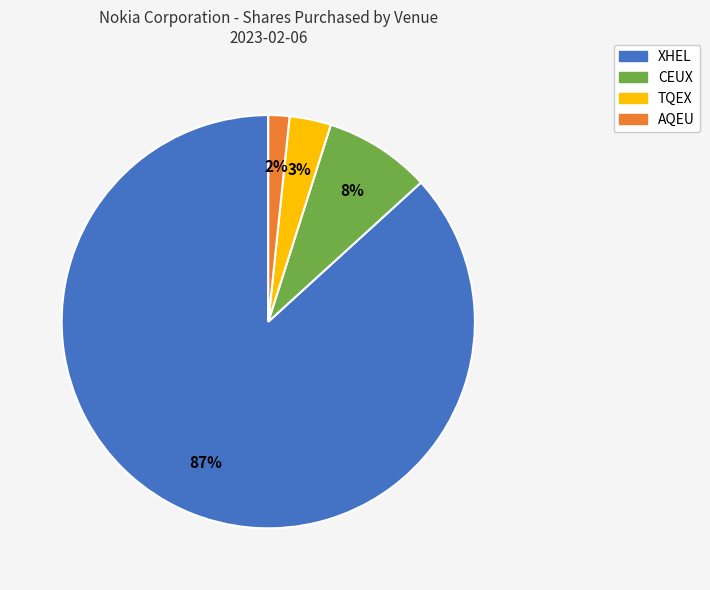

To the nearest percent, what percentage of the pie is AQEU?

2%